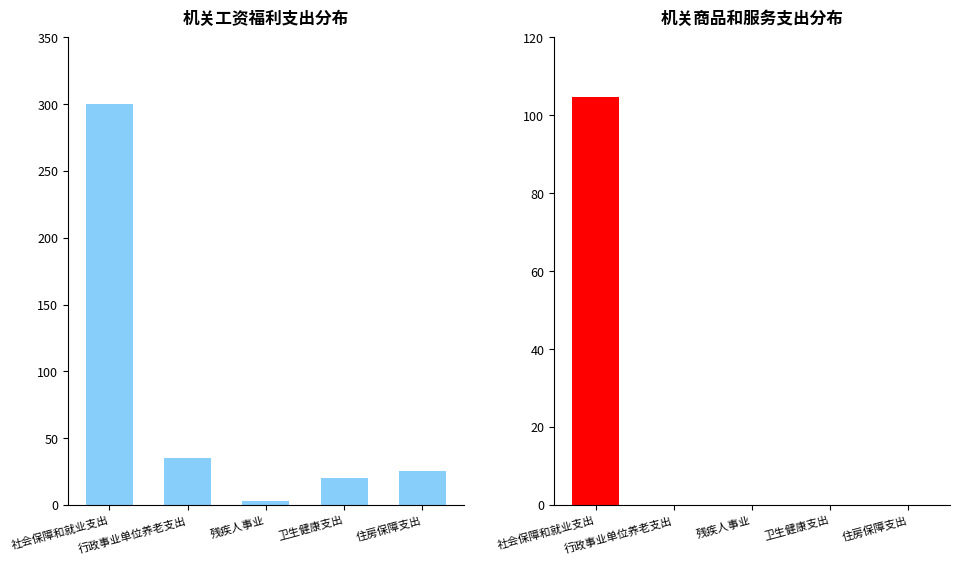

Reading left to right, list all the values displayed in this chart.

机关工资福利支出: 社会保障和就业支出=300.1	行政事业单位养老支出=35.4	残疾人事业=3.0	卫生健康支出=20.1	住房保障支出=25.5
机关商品和服务支出: 社会保障和就业支出=104.7	行政事业单位养老支出=0.0	残疾人事业=0.0	卫生健康支出=0.0	住房保障支出=0.0